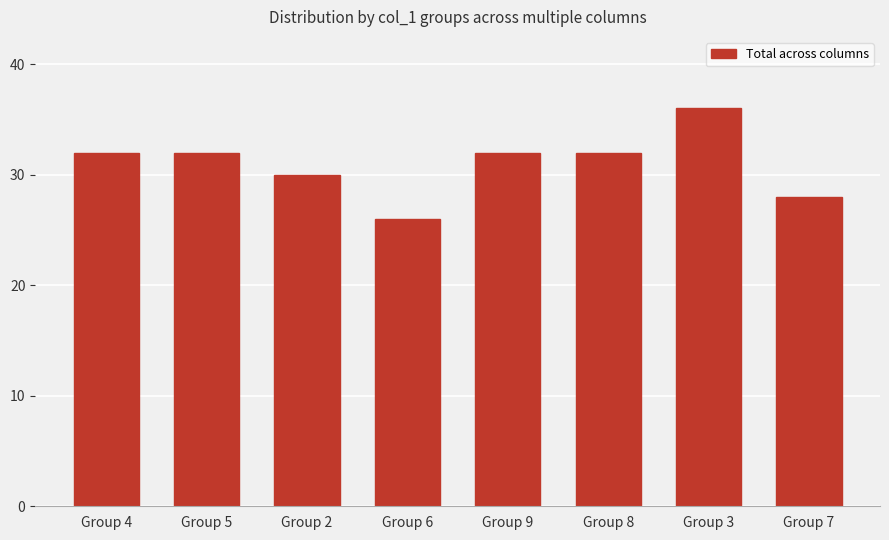

Reading left to right, list all the values displayed in this chart.

32	32	30	26	32	32	36	28